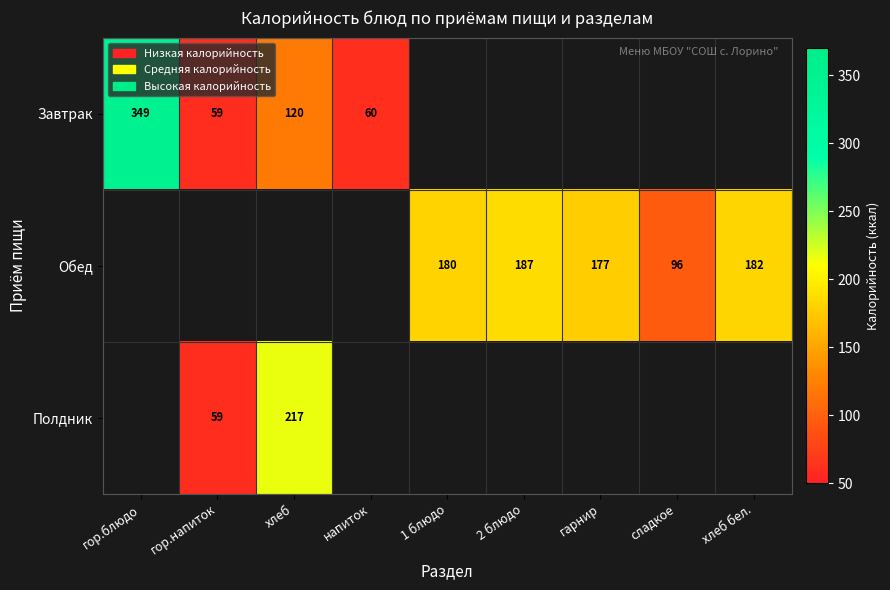

Is the value of Обед at хлеб бел. greater than the value of Завтрак at хлеб?

Yes